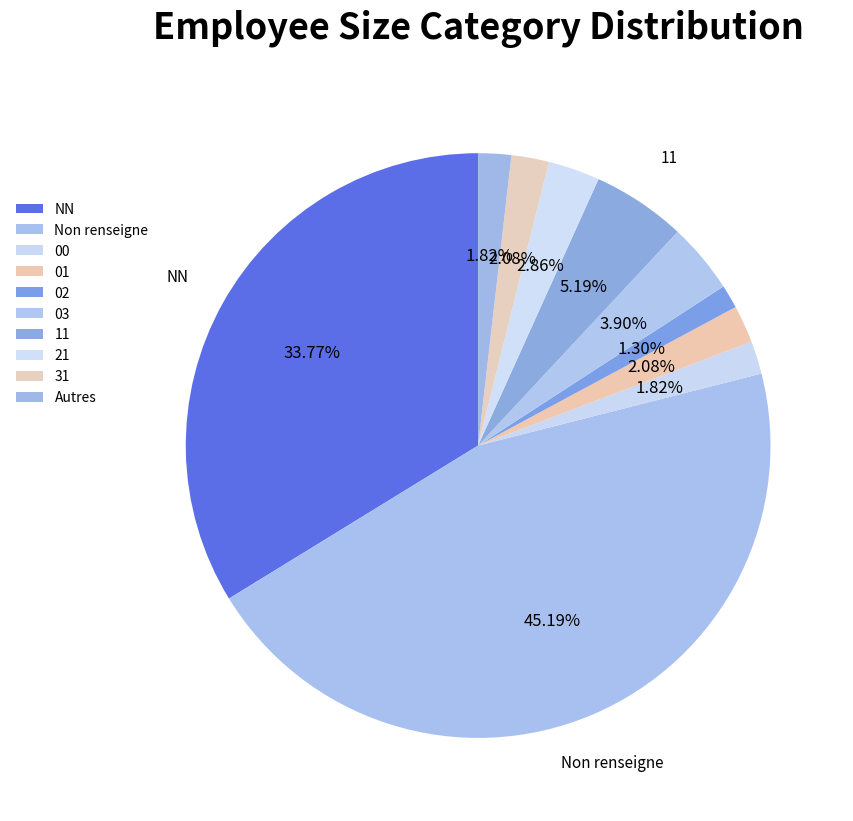

How many slices are in this pie chart?

10